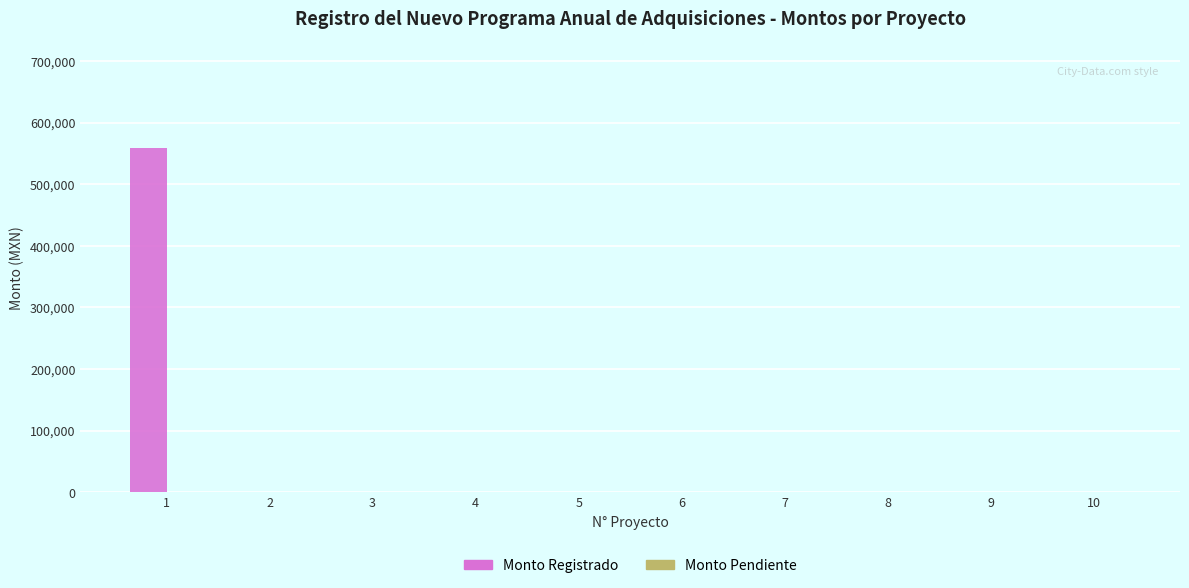

How many data points does each series have?

10